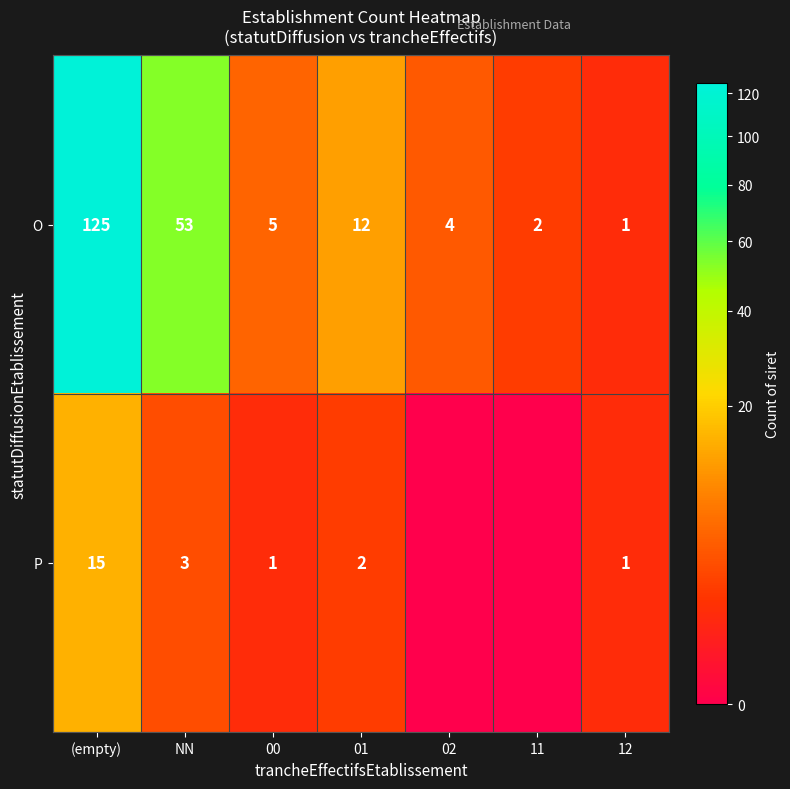

What is the difference between the maximum and second lowest values in the O series?

123